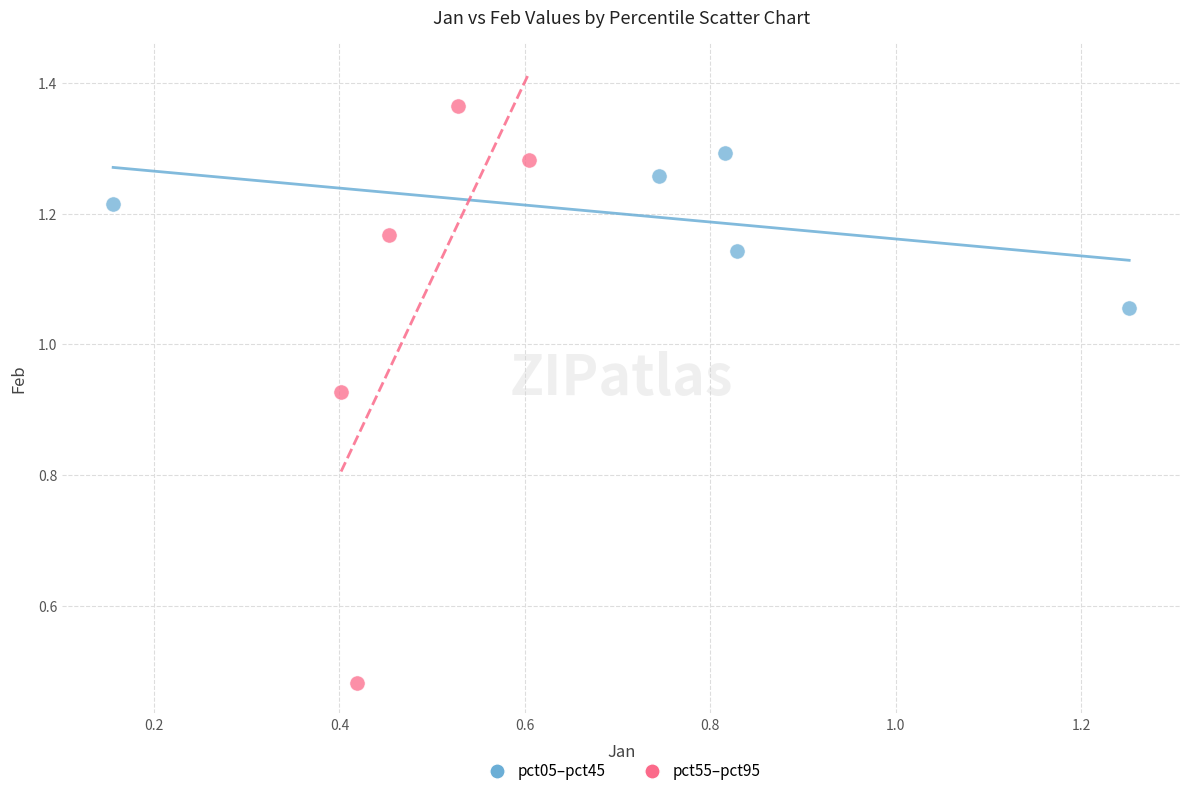

What are all the series names shown in the legend?

pct05–pct45, pct55–pct95